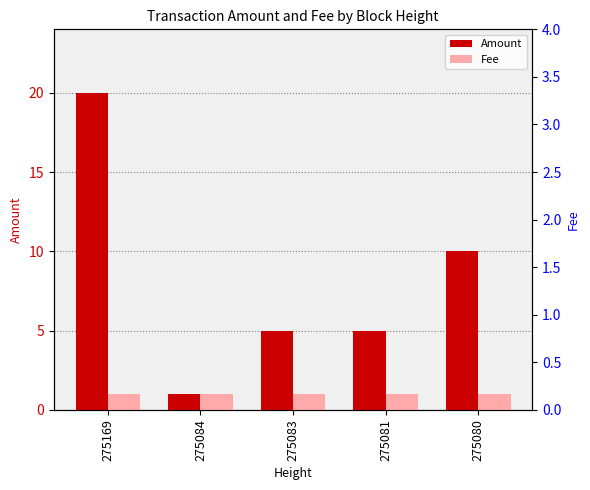

How many distinct data groups are displayed?

2